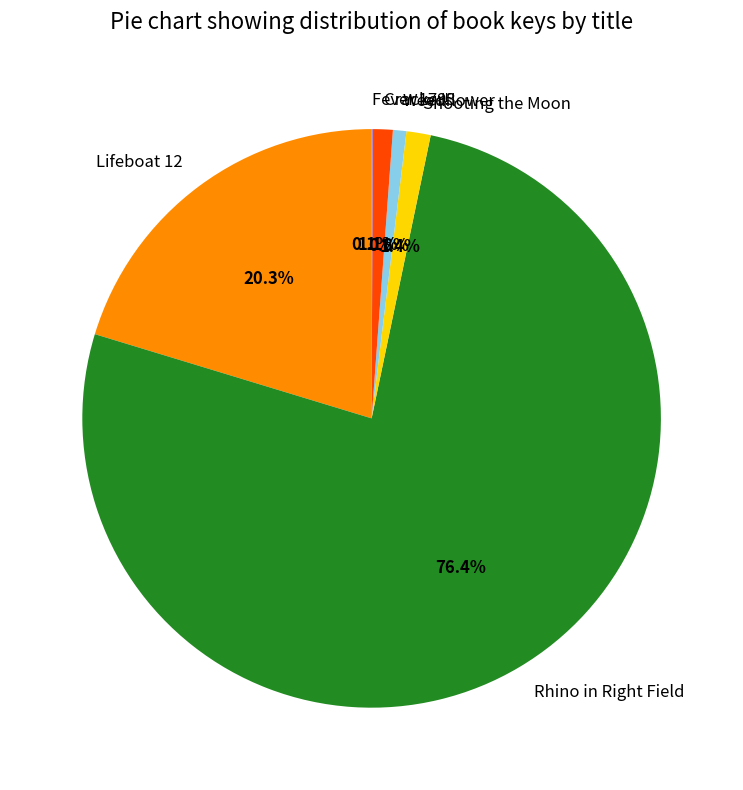

Which category has the biggest portion of the pie?

Rhino in Right Field